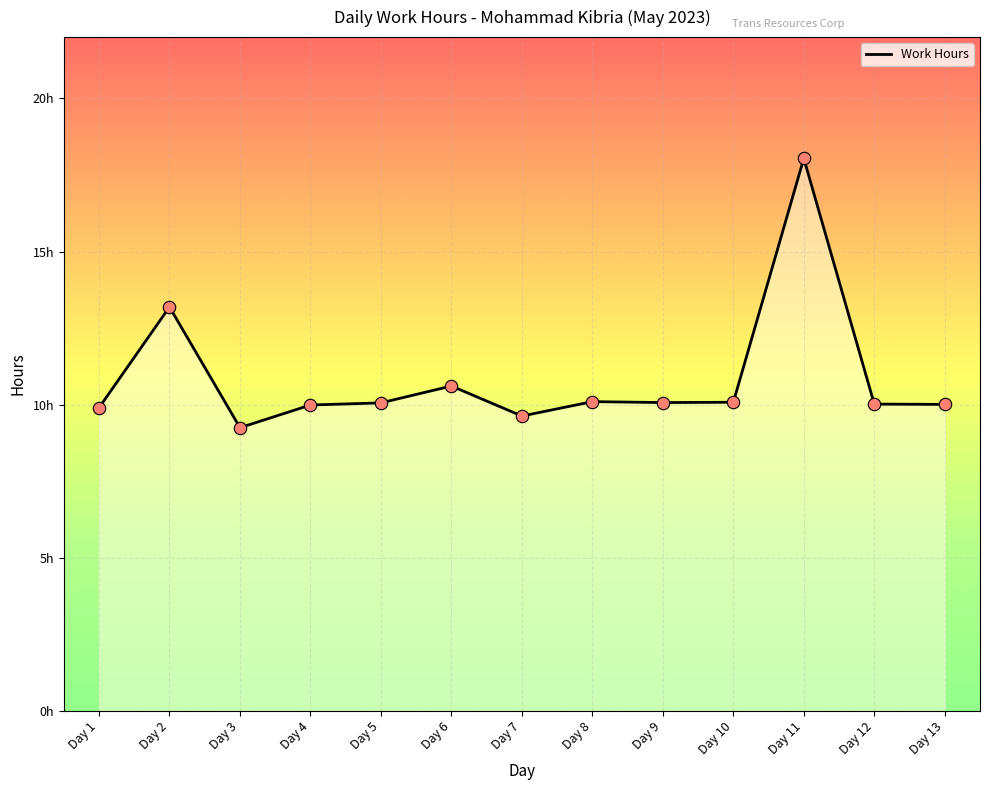

Between Day 3 and Day 8, which is larger?

Day 8